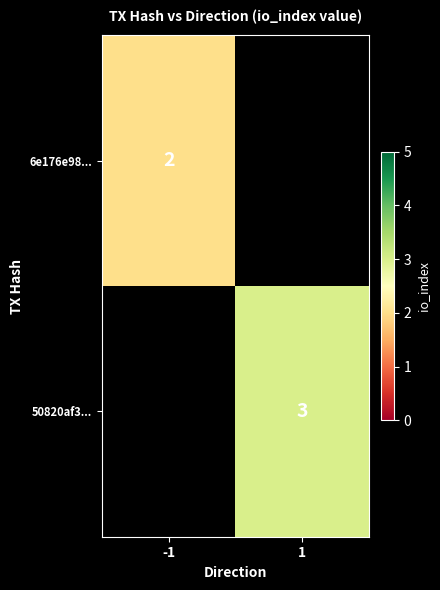

Is it true that 6e176e98... equals 1 at -1?

False